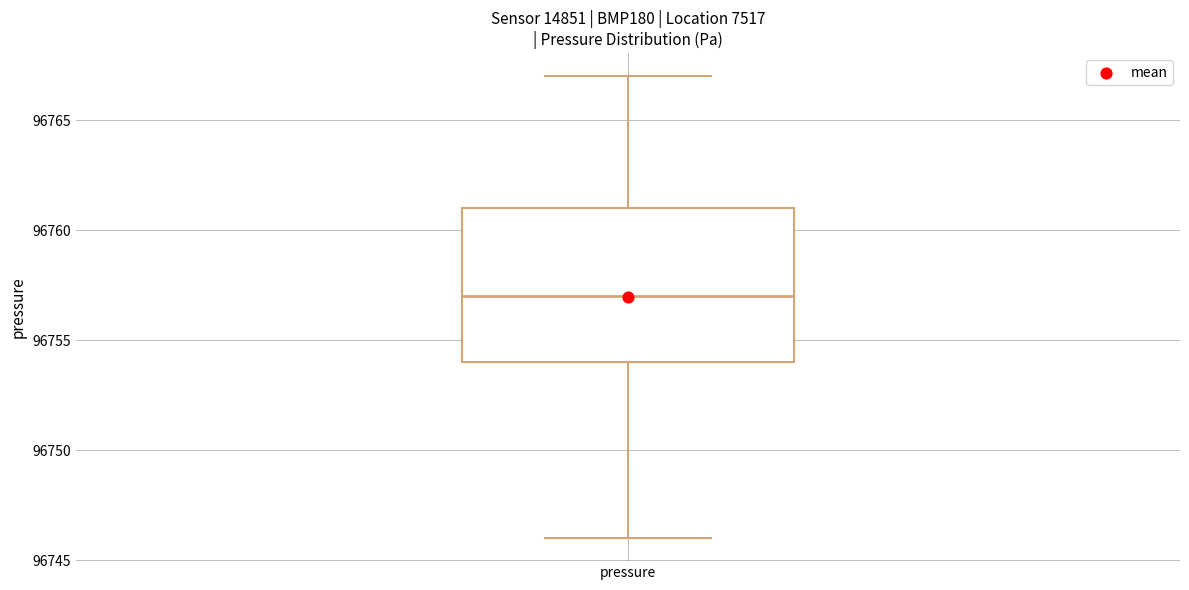

Read this box plot against the y-axis: the position of the median line, the range covered by the box, and the ends of both whiskers. The values are not printed on the chart, so give them approximately, as read against the axis.

median 96757, box 96754 to 96761, whiskers 96746 to 96767